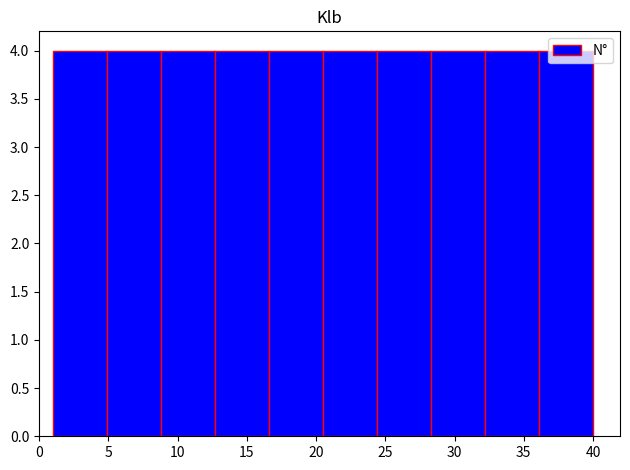

Reading left to right, list every bar in this chart as the range it spans on the x-axis followed by its height. Neither the bar edges nor the heights are printed on the chart, so give them approximately, as read against the axes.

1.0 to 4.9: 4
4.9 to 8.8: 4
8.8 to 12.7: 4
12.7 to 16.6: 4
16.6 to 20.5: 4
20.5 to 24.4: 4
24.4 to 28.3: 4
28.3 to 32.2: 4
32.2 to 36.1: 4
36.1 to 40.0: 4